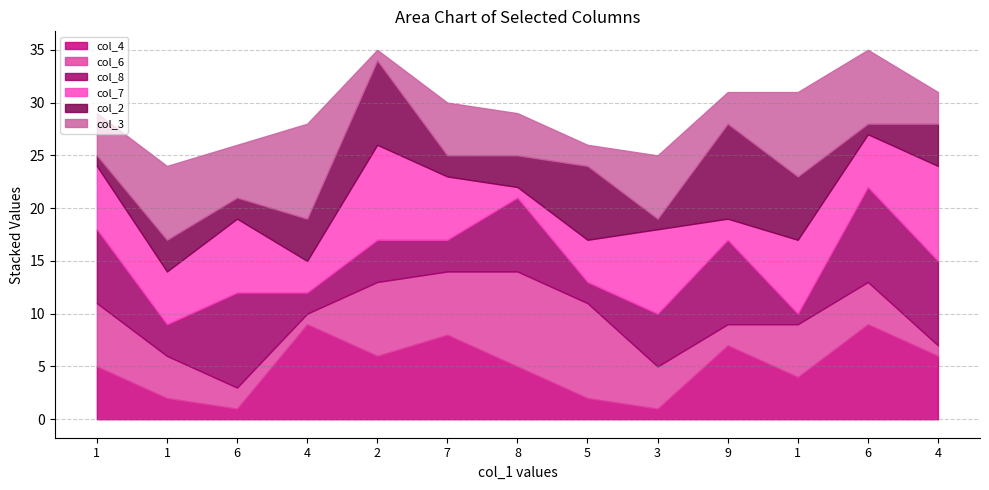

The col_3 series shows 8 at 1. True or false?

True